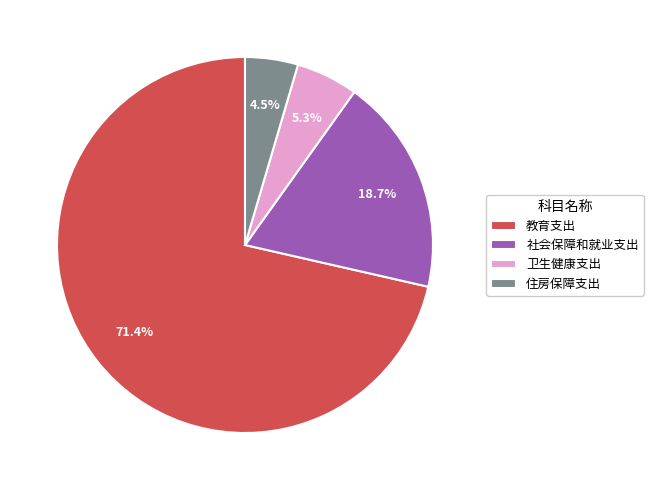

Is the sum of 社会保障和就业支出 and 卫生健康支出 greater than half?

No